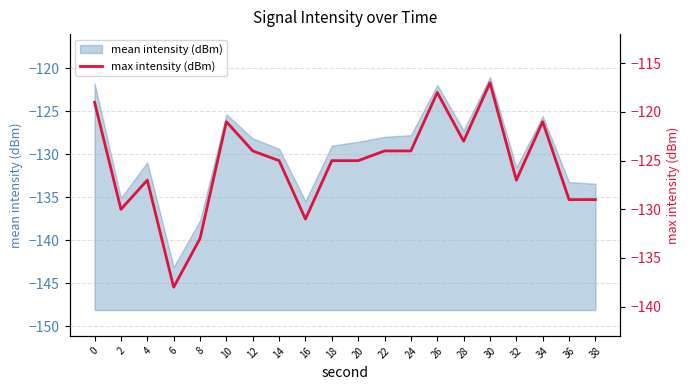

What is the minimum value shown in the chart?

-138